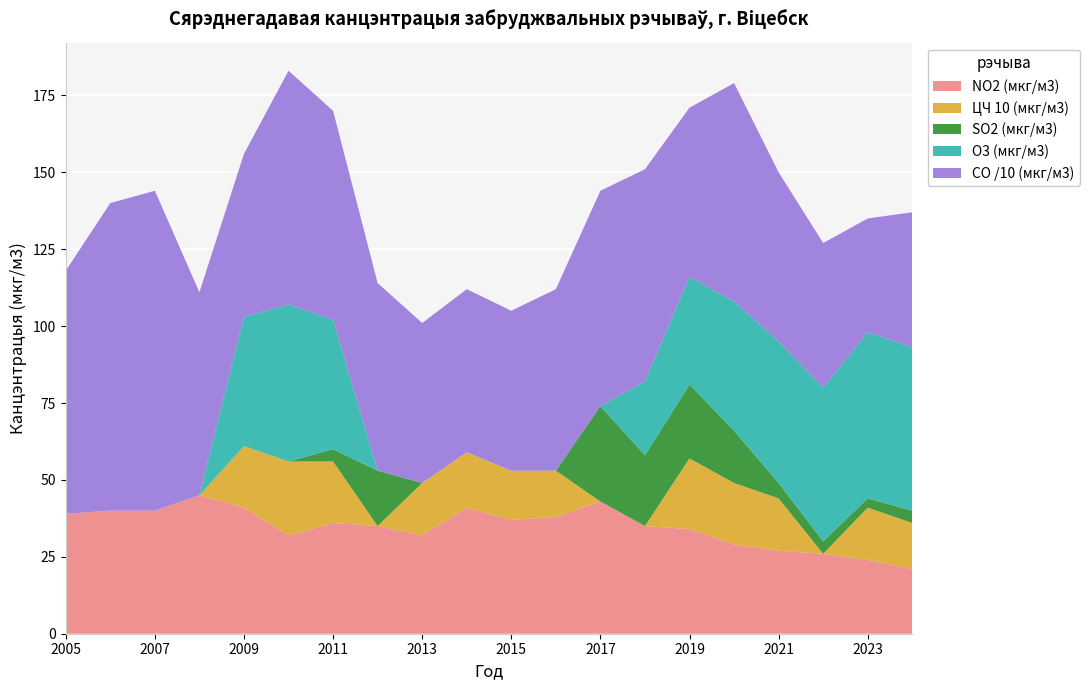

Reading right to left, what are all the values shown in this chart?

NO2 (мкг/м3): 2024=21	2023=24	2022=26	2021=27	2020=29	2019=34	2018=35	2017=43	2016=38	2015=37	2014=41	2013=32	2012=35	2011=36	2010=32	2009=41	2008=45	2007=40	2006=40	2005=39
ЦЧ 10 (мкг/м3): 2024=15	2023=17	2022=0	2021=17	2020=20	2019=23	2018=0	2017=0	2016=15	2015=16	2014=18	2013=17	2012=0	2011=20	2010=24	2009=20	2008=0	2007=0	2006=0	2005=0
SO2 (мкг/м3): 2024=4	2023=3	2022=4	2021=5	2020=17	2019=24	2018=23	2017=31	2016=0	2015=0	2014=0	2013=0	2012=18	2011=4	2010=0	2009=0	2008=0	2007=0	2006=0	2005=0
O3 (мкг/м3): 2024=53	2023=54	2022=50	2021=46	2020=42	2019=35	2018=24	2017=0	2016=0	2015=0	2014=0	2013=0	2012=0	2011=42	2010=51	2009=42	2008=0	2007=0	2006=0	2005=0
CO /10 (мкг/м3): 2024=44	2023=37	2022=47	2021=55	2020=71	2019=55	2018=69	2017=70	2016=59	2015=52	2014=53	2013=52	2012=61	2011=68	2010=76	2009=53	2008=66	2007=104	2006=100	2005=79